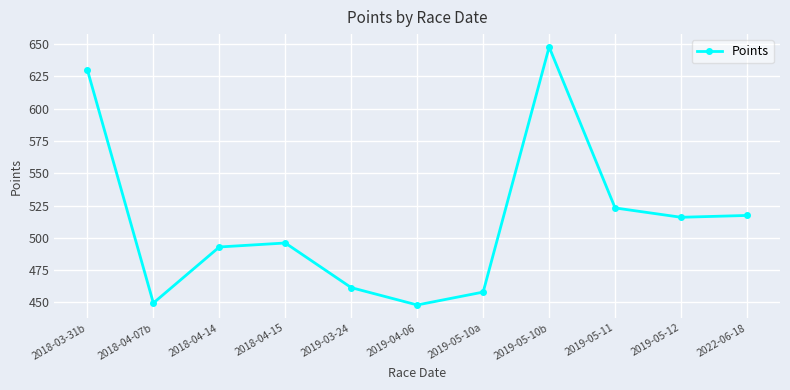

How many lines are shown in the chart?

1